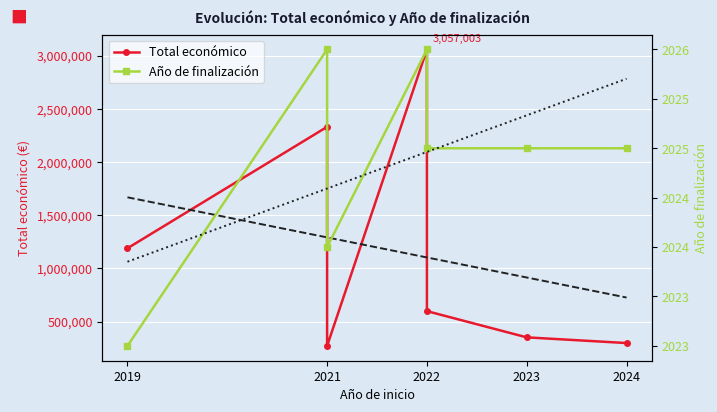

True or false: Año de finalización and Total económico intersect in this chart.

False